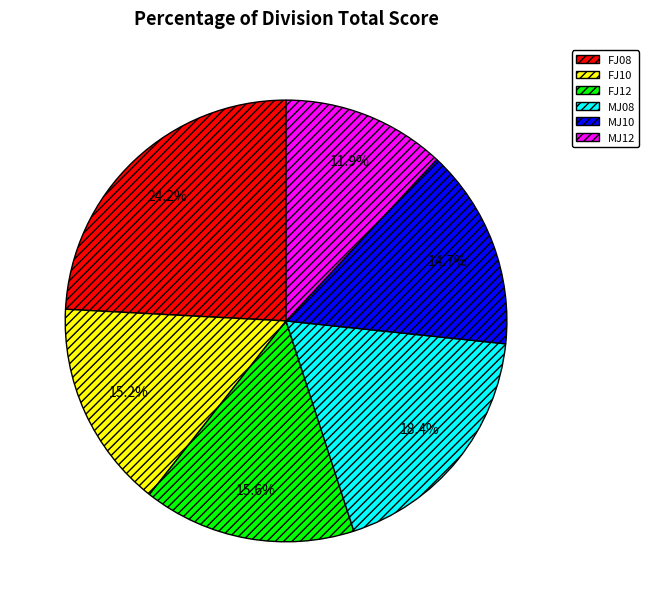

What percentage is the FJ12 slice, to the nearest percent?

16%